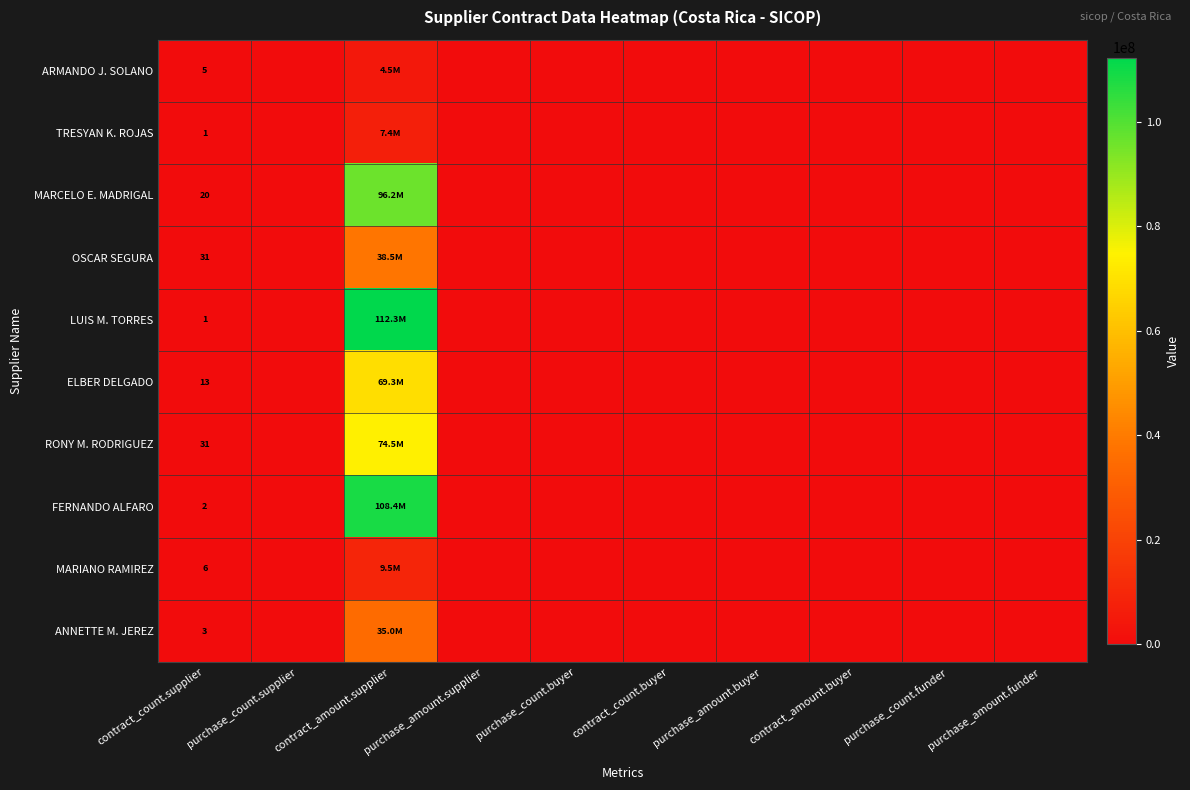

True or false: OSCAR SEGURA has a value of 22108329 at purchase_count.supplier.

False